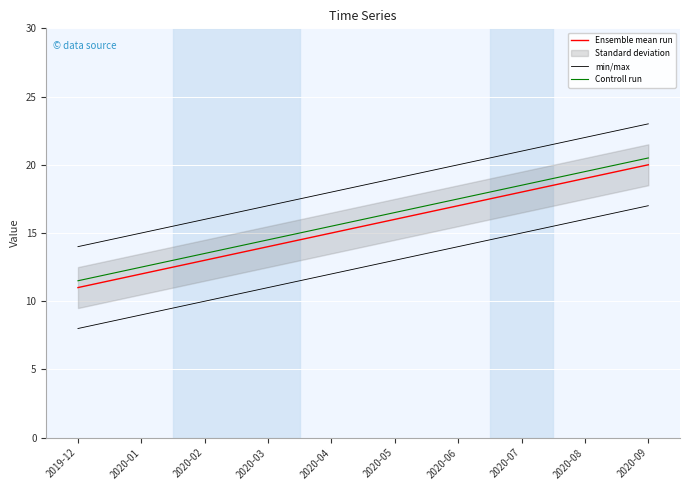

How many values in the min/max series are below 19?

5